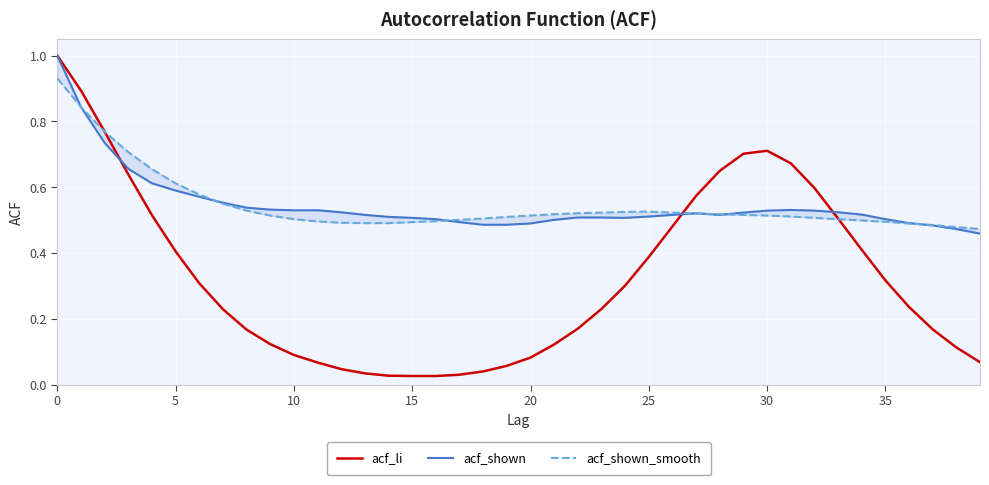

What is the average value of the acf_shown_smooth series?

0.5